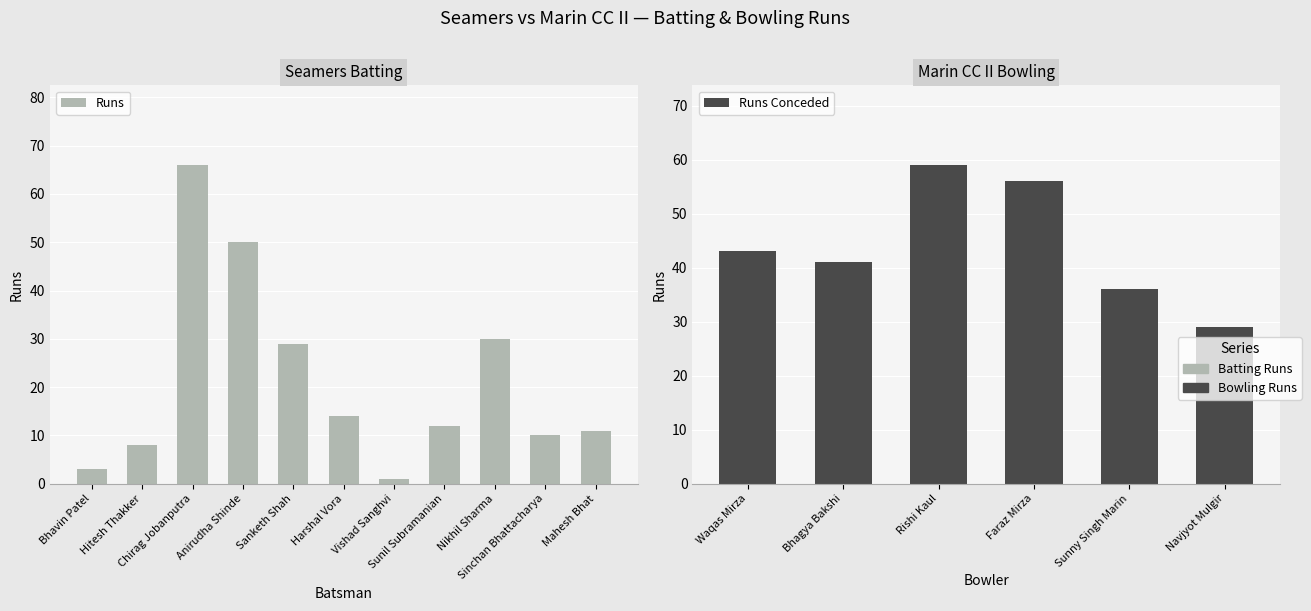

Between Mahesh Bhat and Sinchan Bhattacharya, which is larger?

Mahesh Bhat